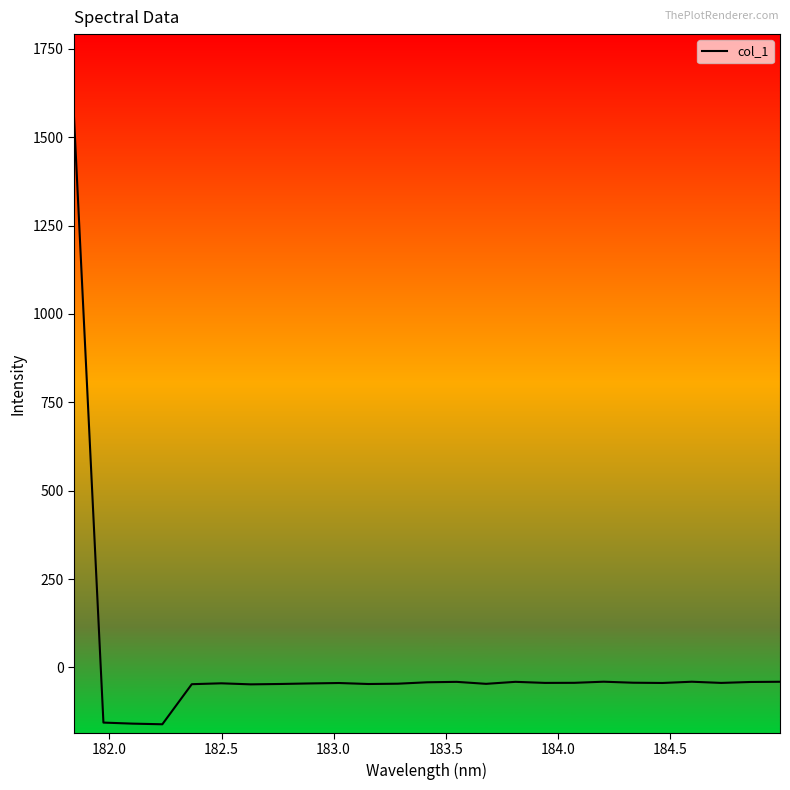

What is the minimum value shown in the chart?

-161.0